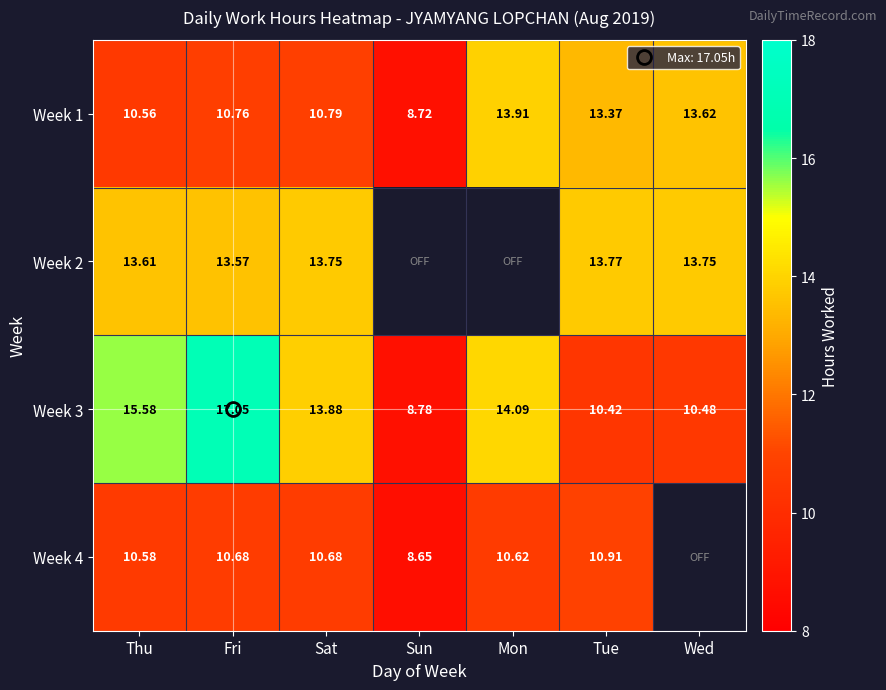

Which label corresponds to the smallest value in the chart?

Sun